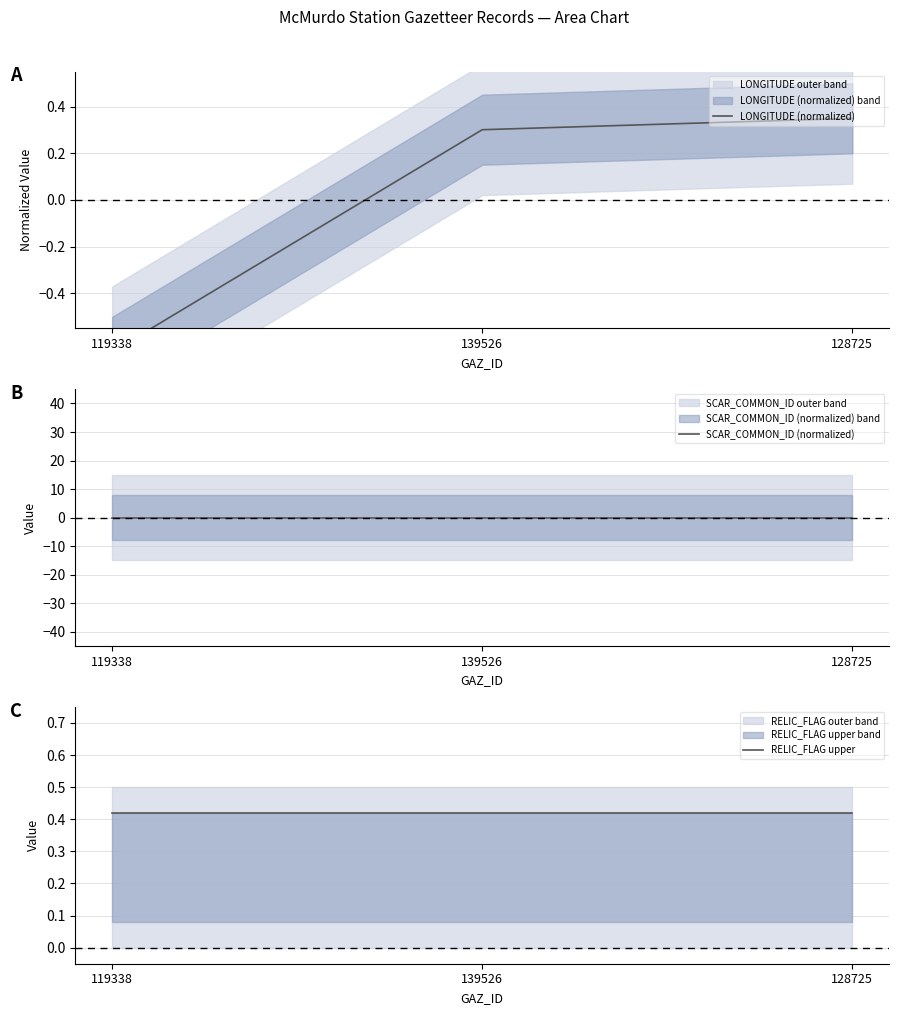

Reading left to right, transcribe all the data shown in this chart.

LONGITUDE (normalized): -0.7	0.3	0.3
SCAR_COMMON_ID (normalized): 0.0	0.0	0.0
RELIC_FLAG upper: 0.4	0.4	0.4